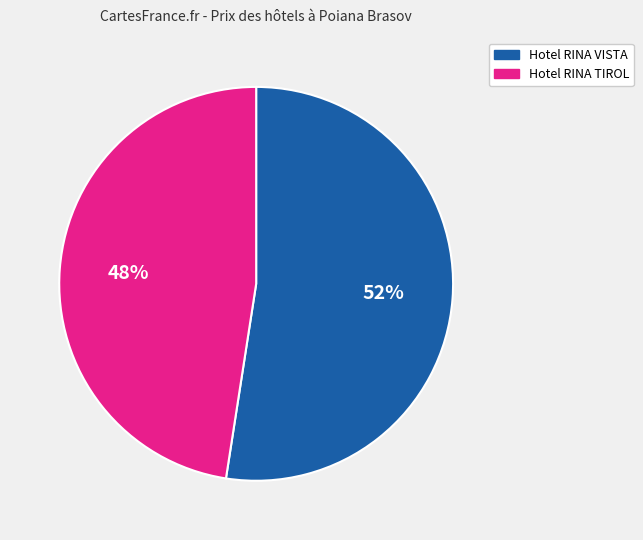

Which category has the biggest portion of the pie?

Hotel RINA VISTA